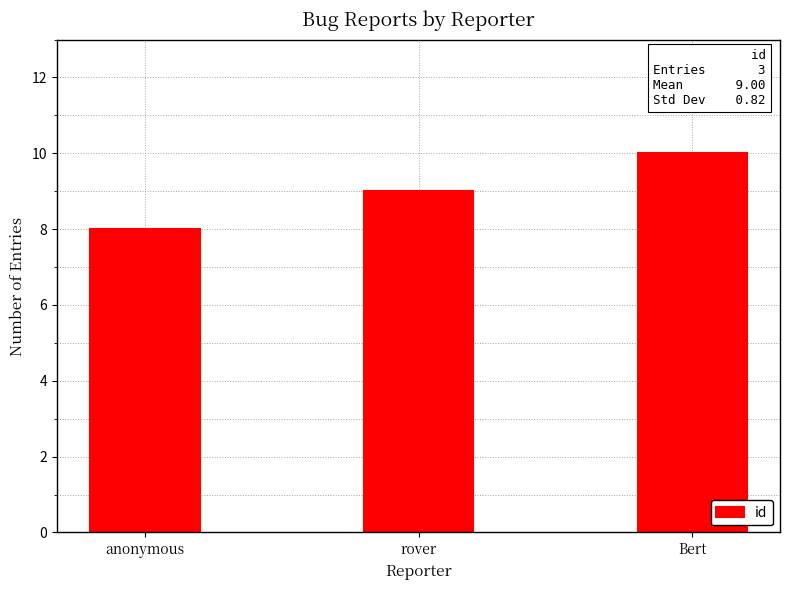

What is the change in value from anonymous to rover?

+1